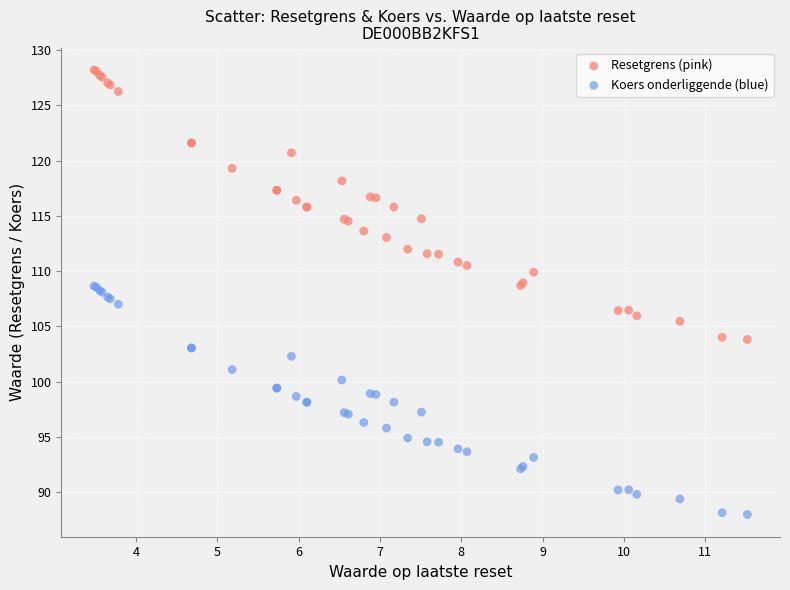

Which series contains the lowest Y value?

Koers onderliggende (blue)